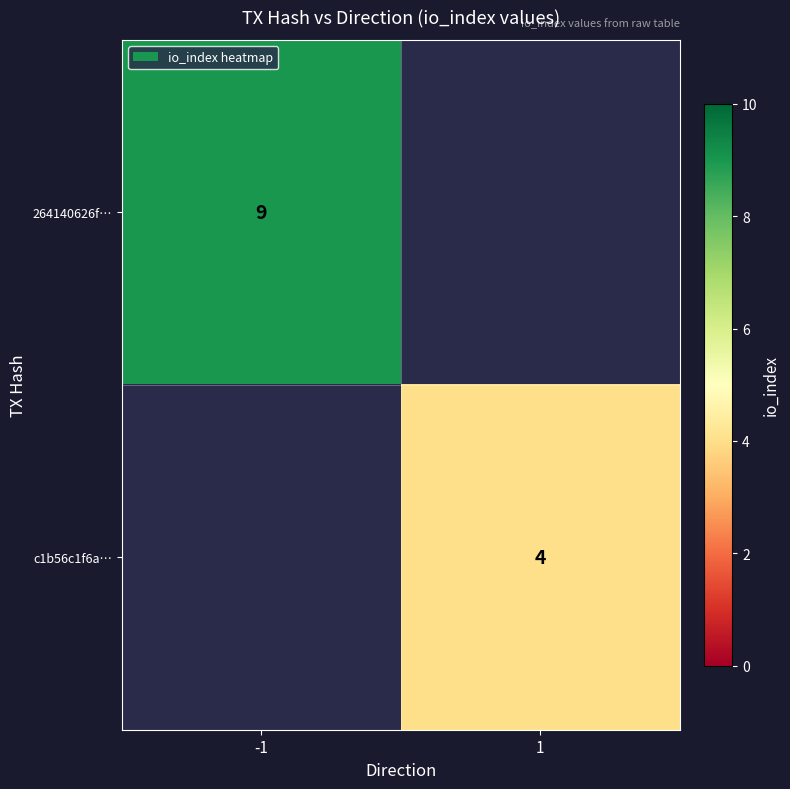

Is it true that 264140626f… equals 9 at -1?

True